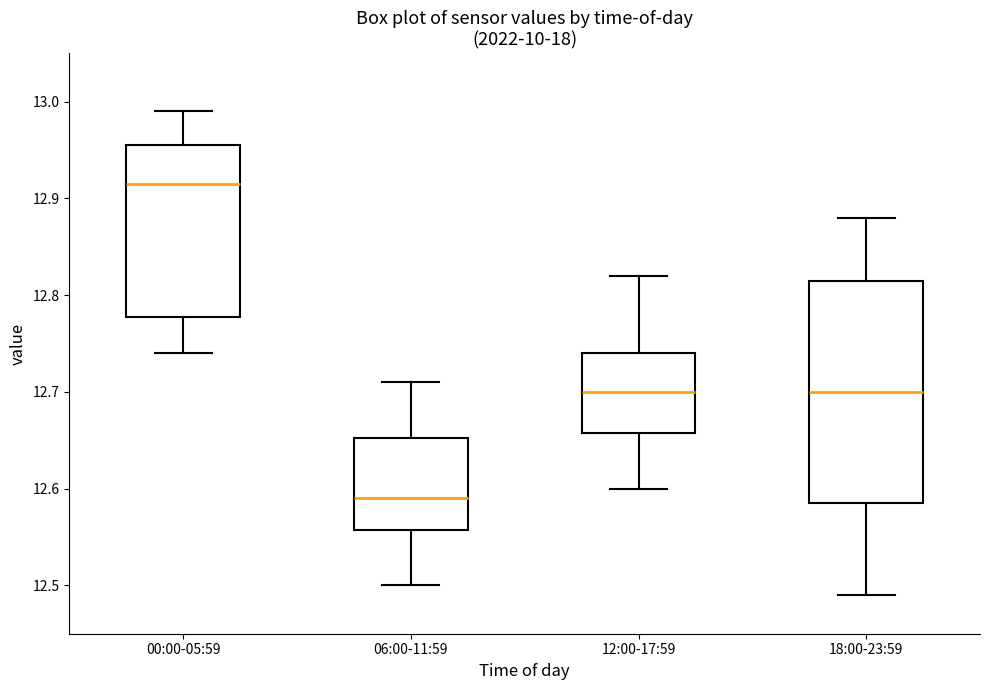

Where is the upper edge of the box for 00:00-05:59 on the y-axis? The values are not printed on the chart, so give them approximately, as read against the axis.

12.96